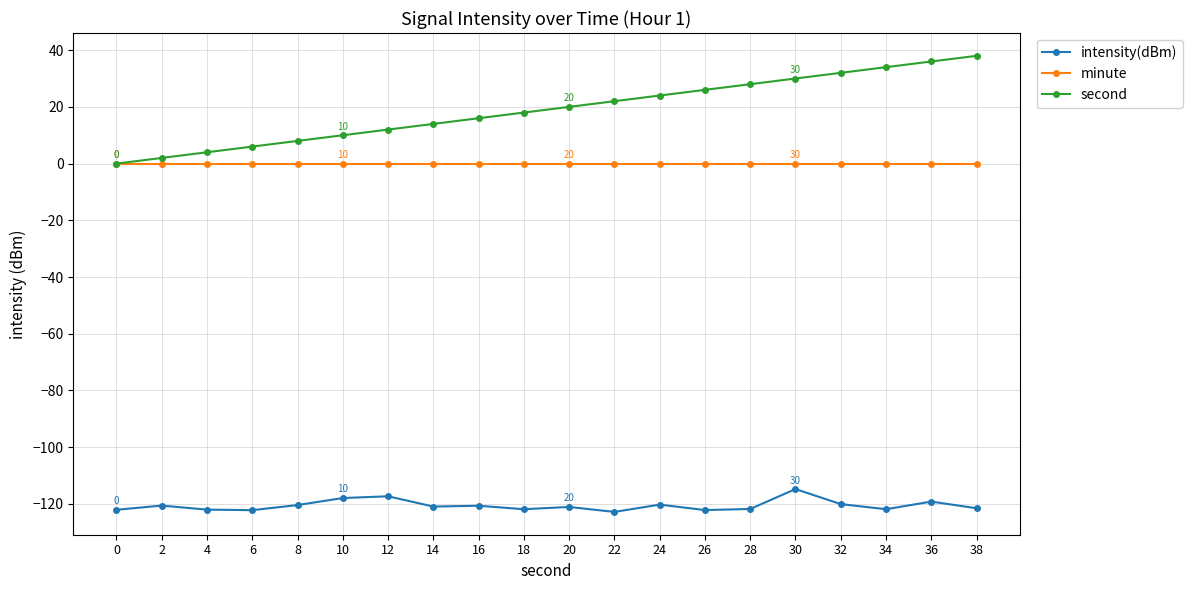

The value of second at 0 is 25.1. True or false?

False